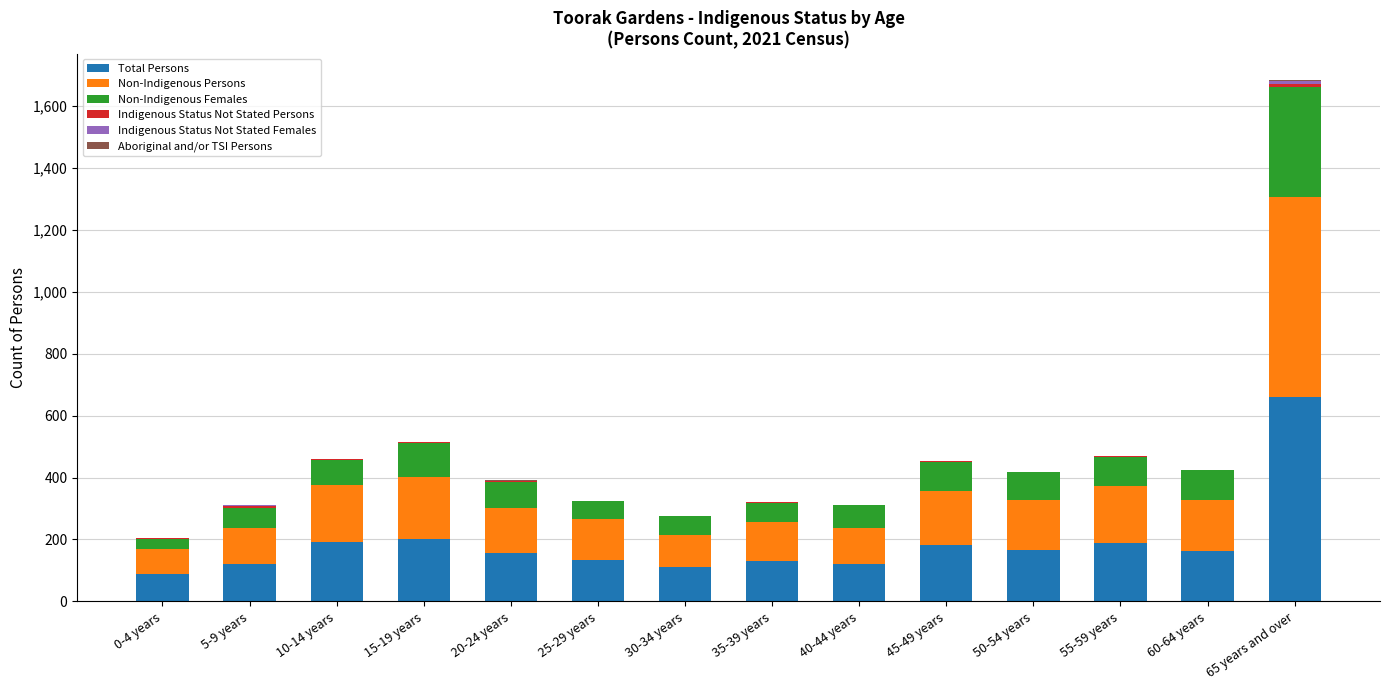

What is the highest value of the Total Persons series?

661